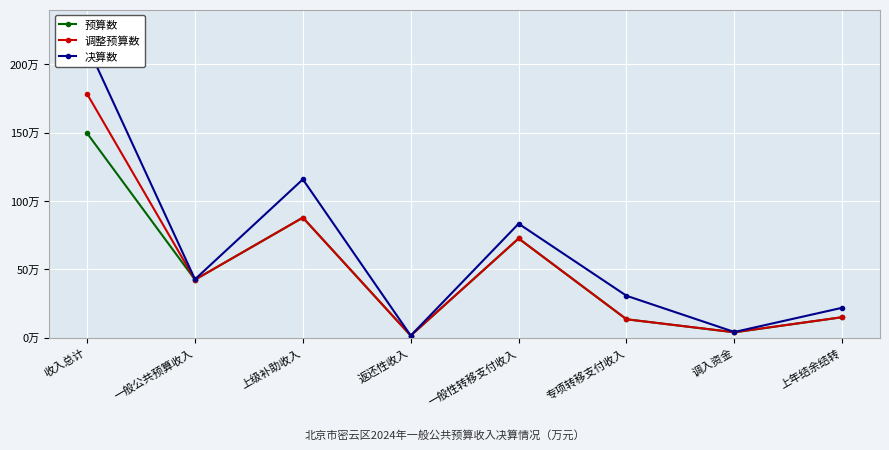

What is the difference between the 决算数 values at 收入总计 and 一般公共预算收入?

1708461